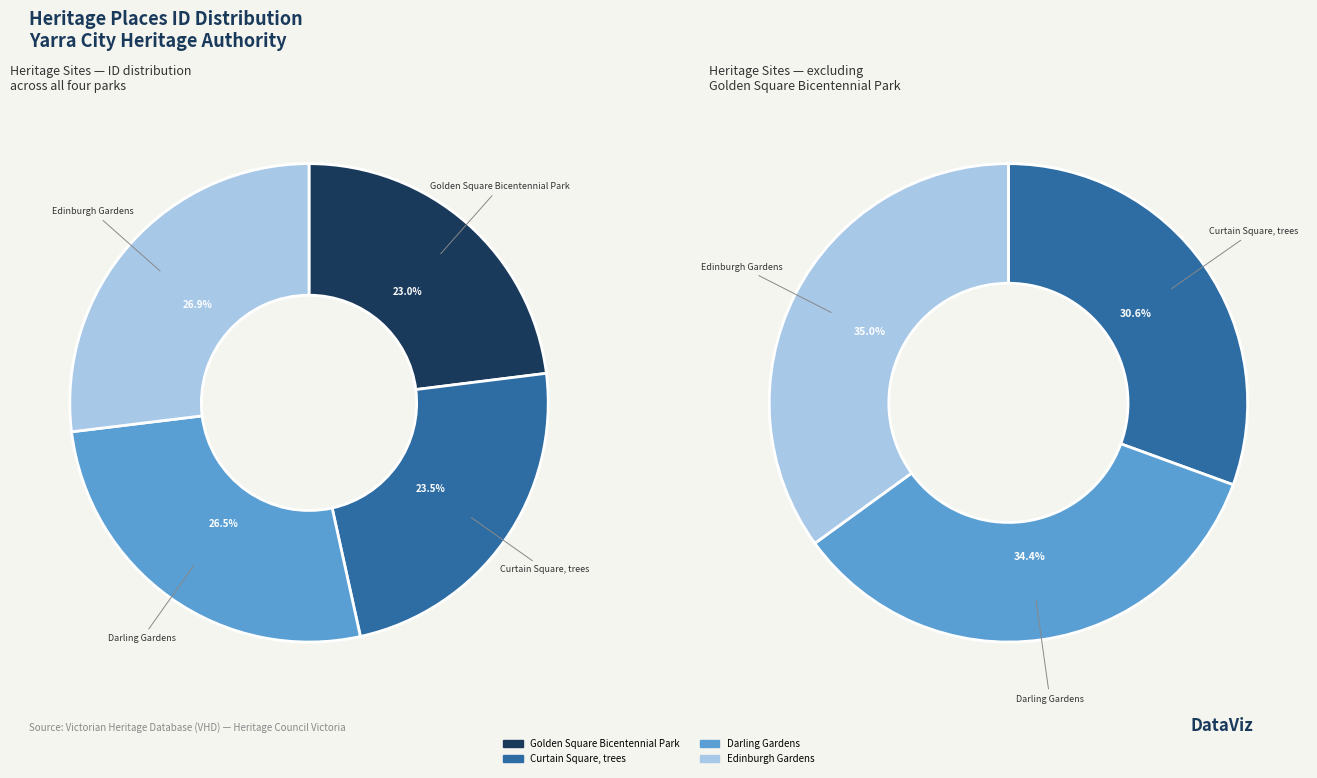

To the nearest percent, what is the difference between the Edinburgh Gardens and Curtain Square, trees slice percentages?

3%